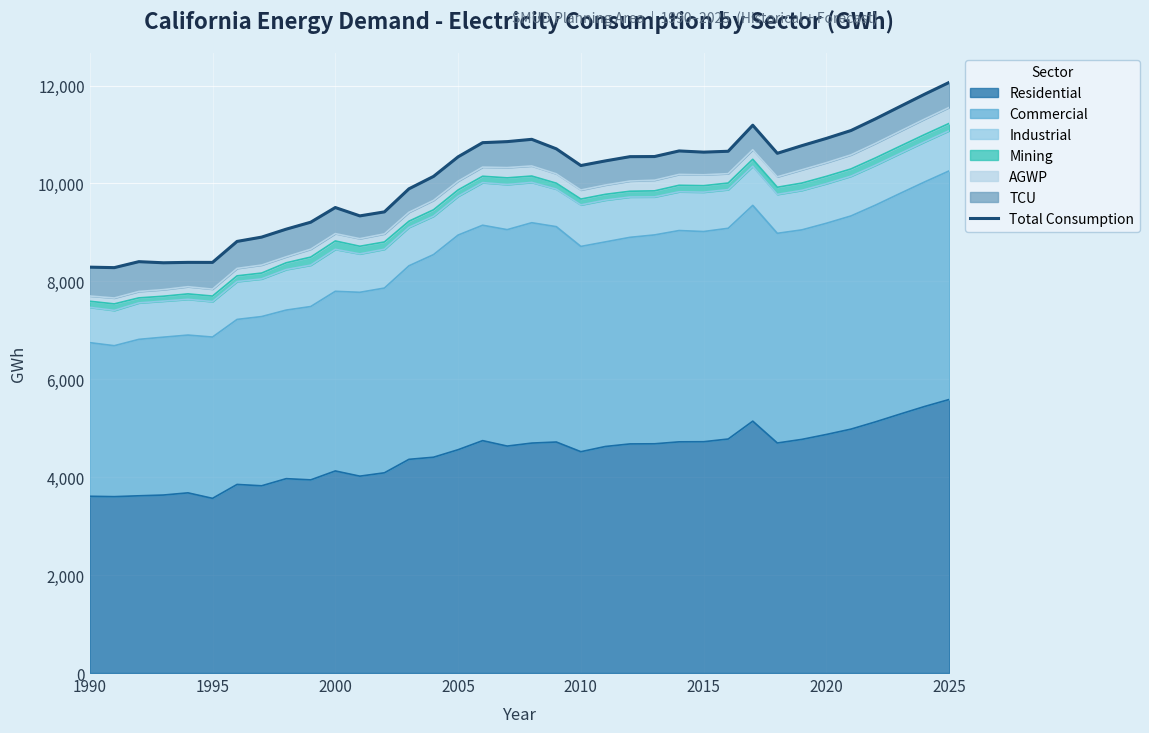

How many points are higher than both their immediate neighbors (excluding endpoints)?

6